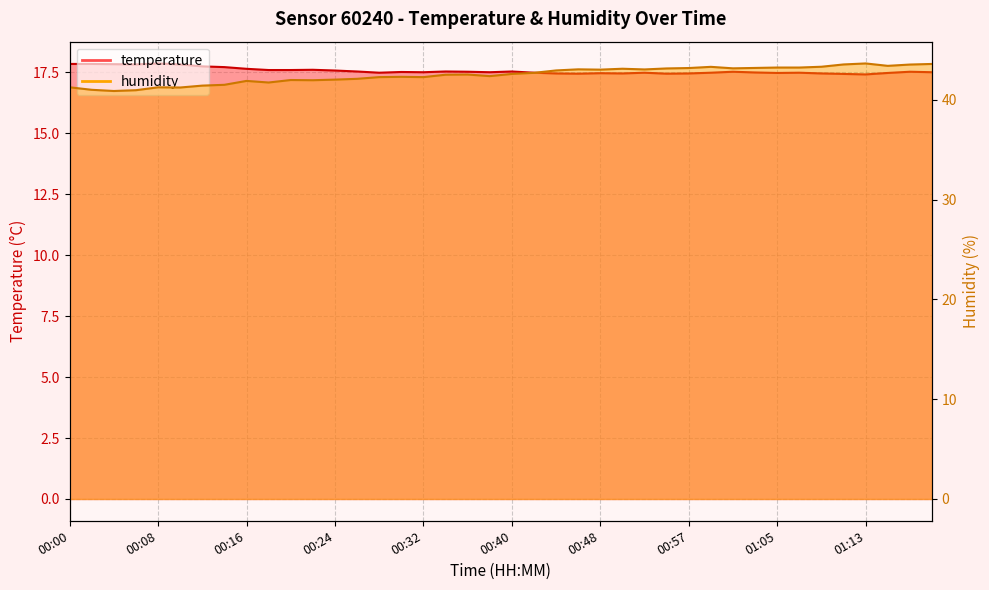

What is the label of the 40th point from the right?

00:00